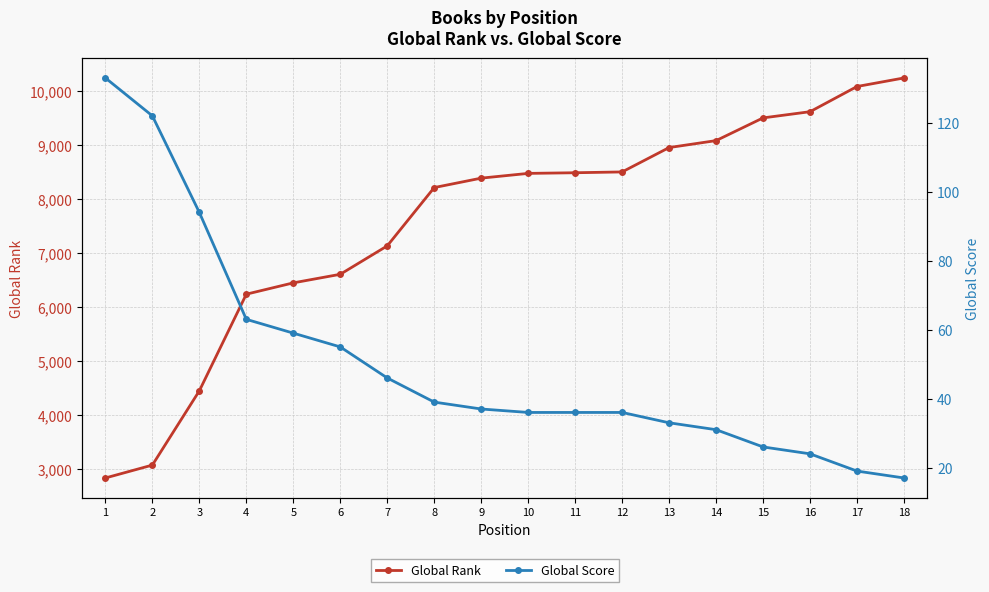

Reading right to left, what are all the values shown in this chart?

Global Rank: 18=10245	17=10086	16=9619	15=9504	14=9083	13=8954	12=8502	11=8487	10=8475	9=8387	8=8212	7=7131	6=6604	5=6445	4=6235	3=4443	2=3066	1=2827
Global Score: 18=17	17=19	16=24	15=26	14=31	13=33	12=36	11=36	10=36	9=37	8=39	7=46	6=55	5=59	4=63	3=94	2=122	1=133